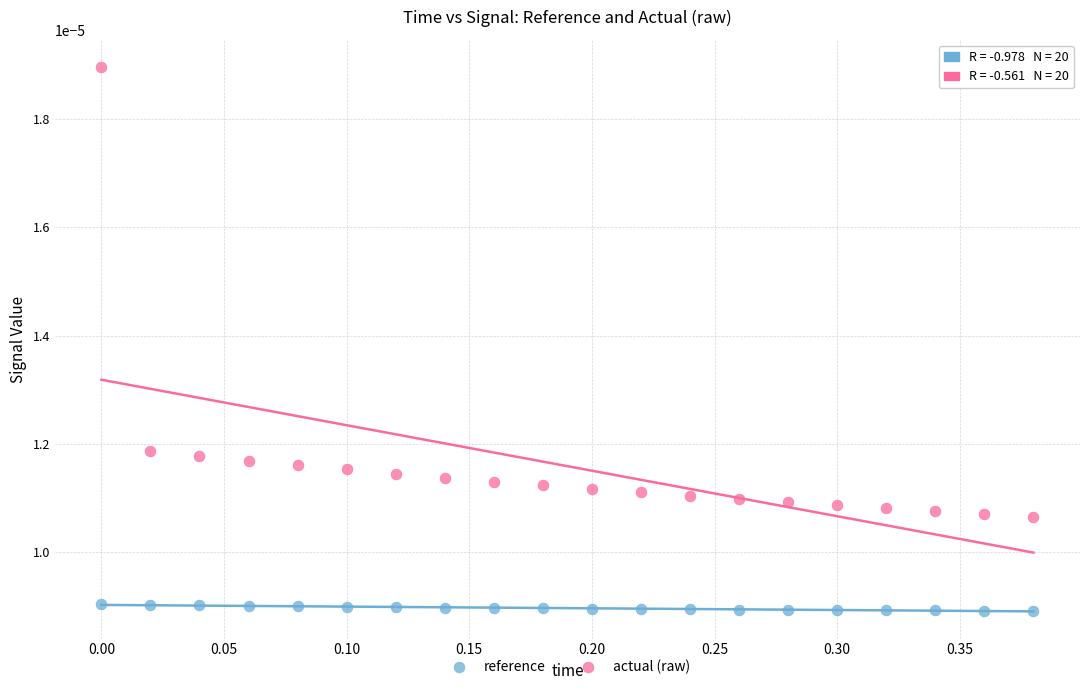

Which series has the largest Y range (max minus min)?

actual (raw)